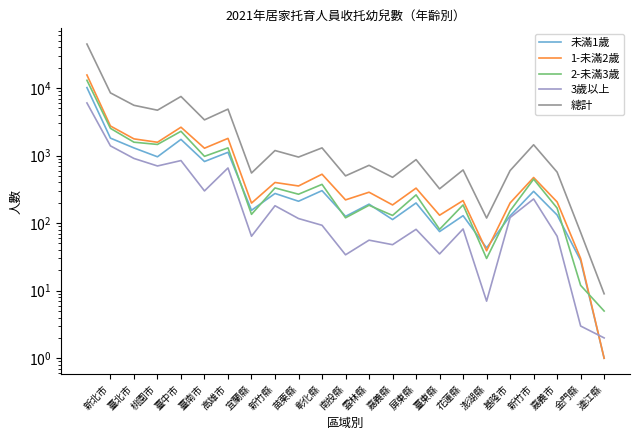

What is the approximate value of 1-未滿2歲 at 雲林縣, to the nearest 50?

300